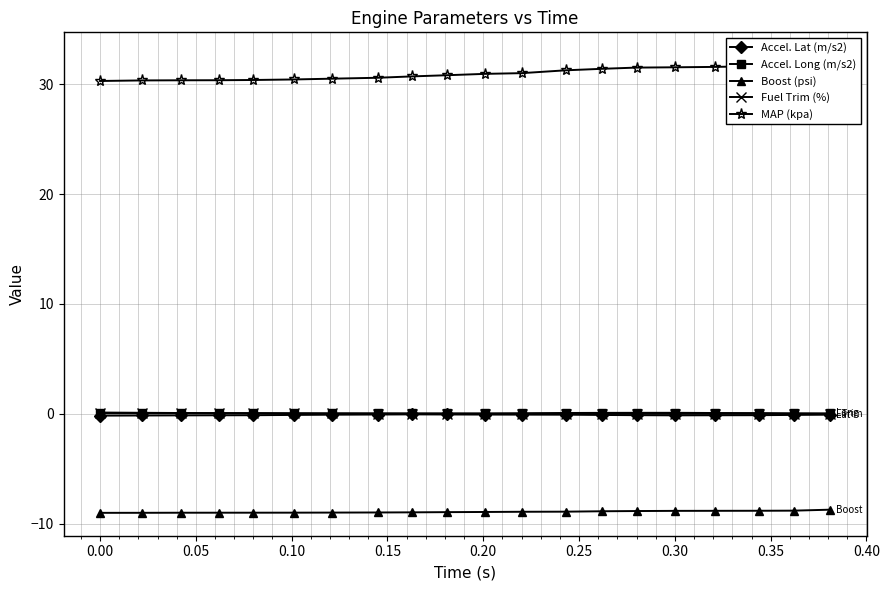

What is the minimum value shown in the chart?

-9.0